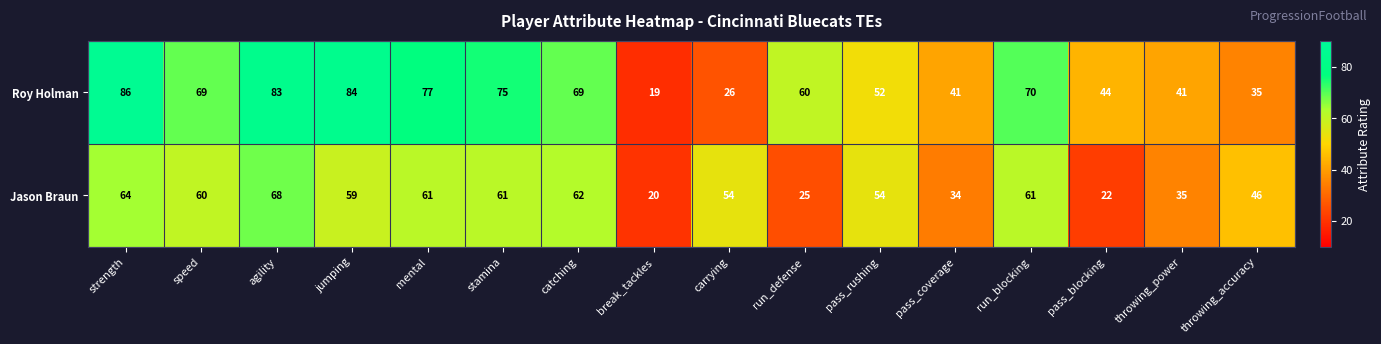

At throwing_accuracy, list the series in order from smallest to largest.

Roy Holman, Jason Braun